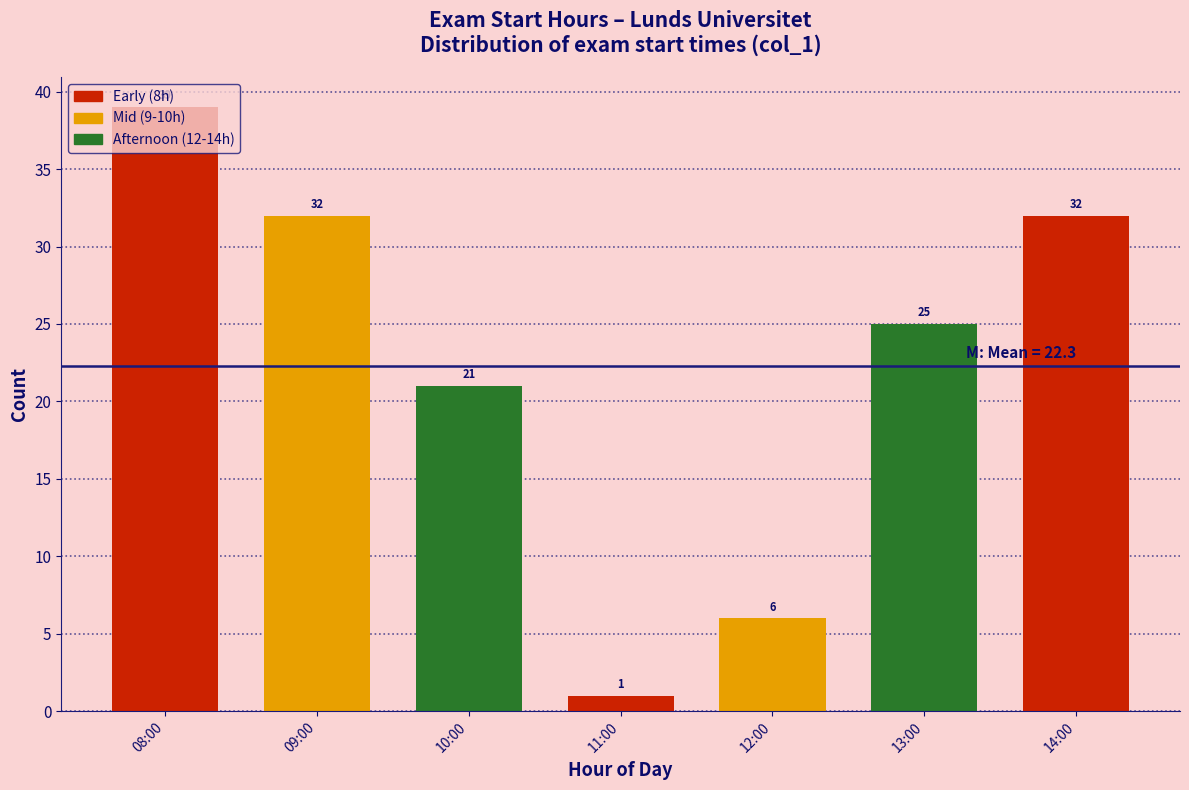

Count the values in the range 6 to 32.

5